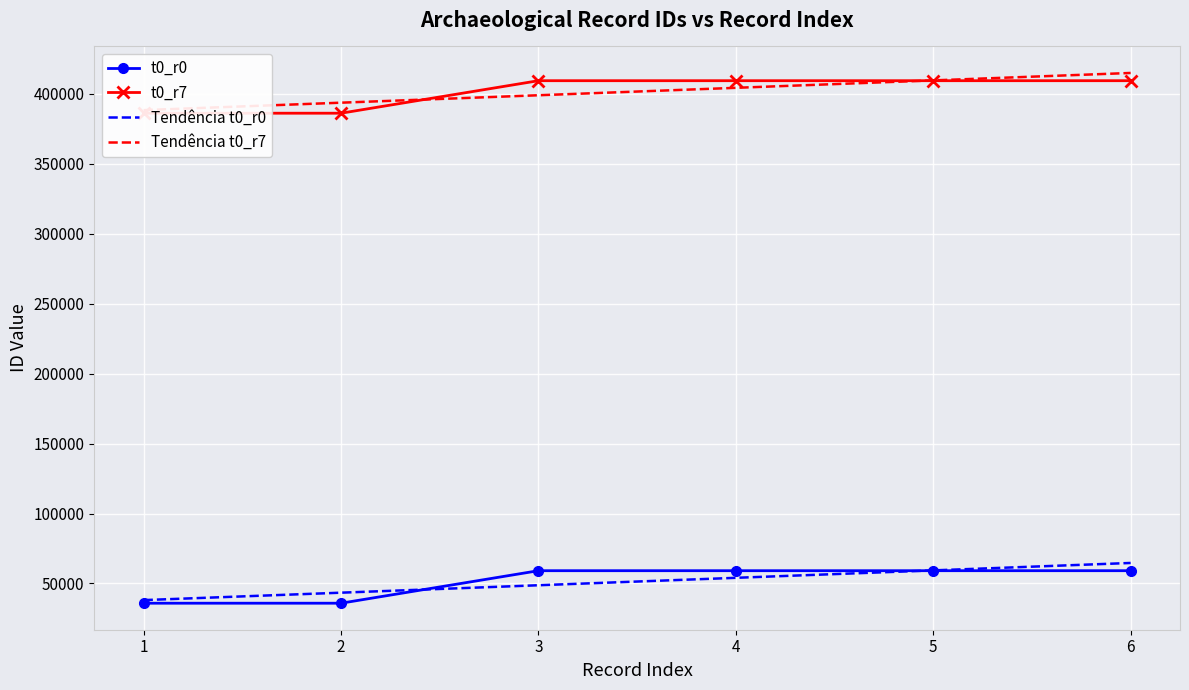

The value of Tendência t0_r0 at 1 is 38121.7. True or false?

True